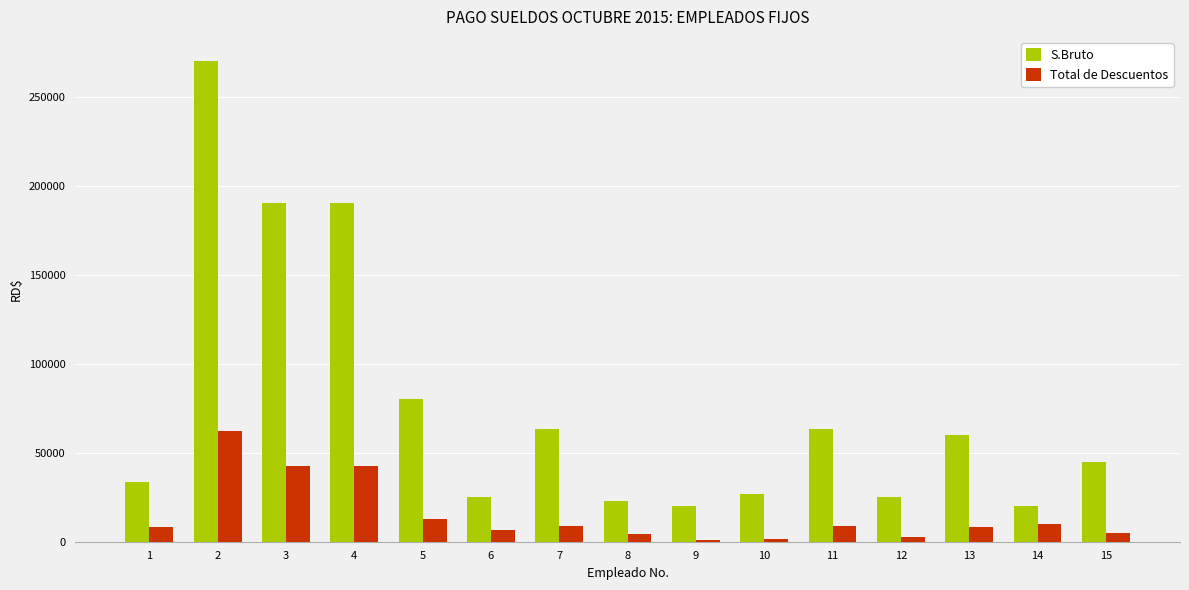

Is the value of S.Bruto at 2 greater than the value of Total de Descuentos at 11?

Yes